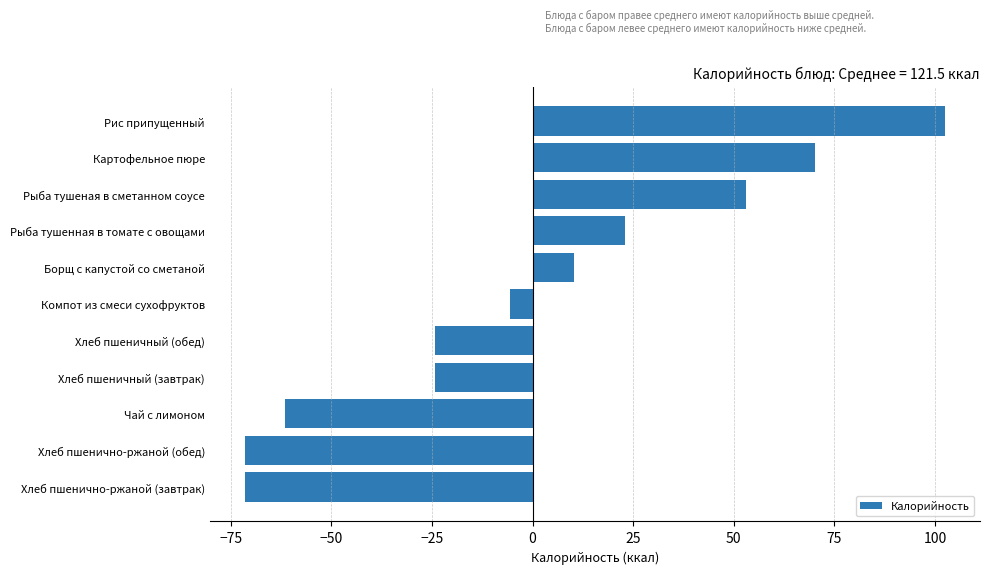

What is the change in value from Чай с лимоном to Рыба тушенная в томате с овощами?

+84.6